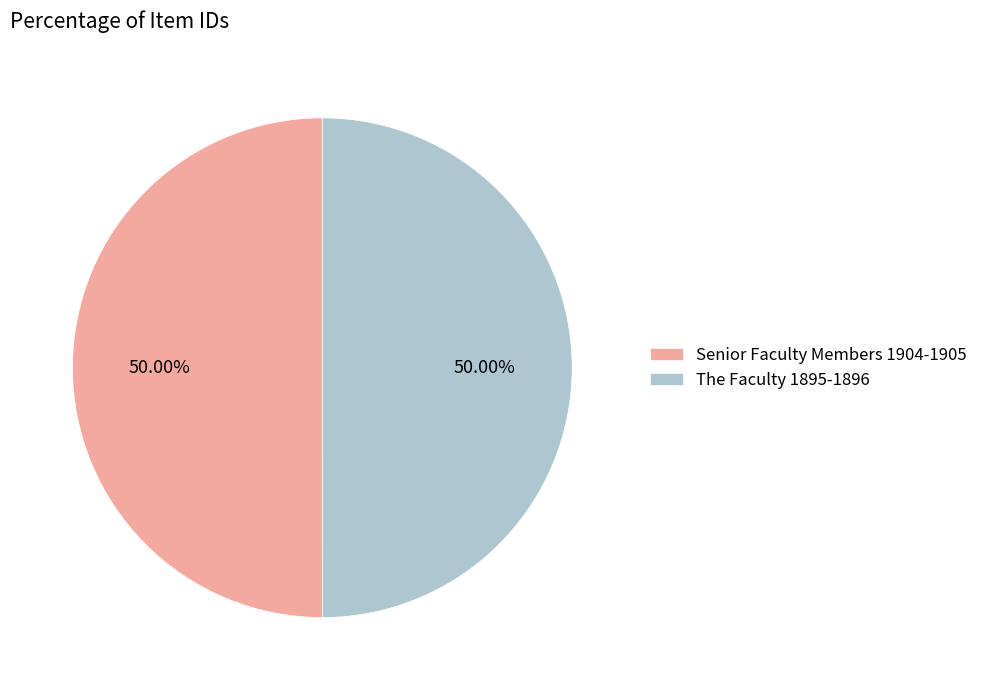

Combined, do The Faculty 1895-1896 and Senior Faculty Members 1904-1905 account for over 50%?

Yes